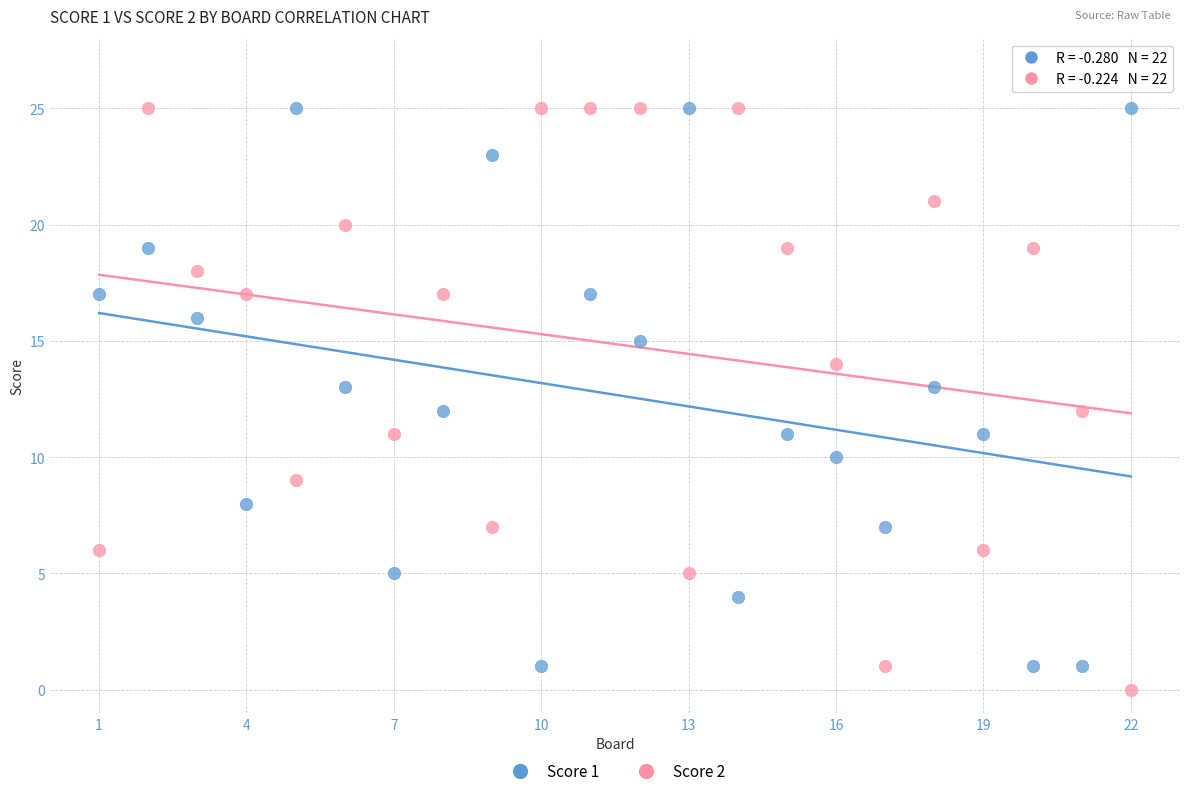

What are all the series names shown in the legend?

Score 1, Score 2